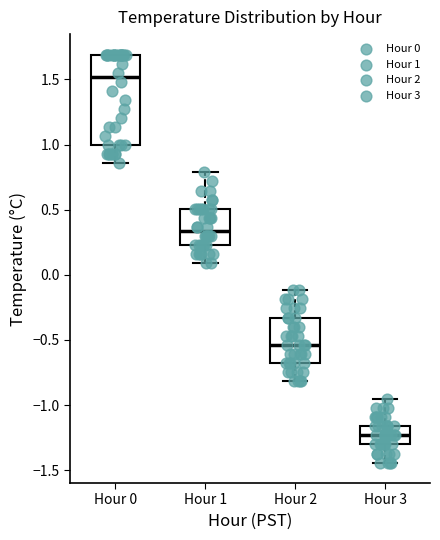

Reading left to right, transcribe this box plot: for each box, give where its median line is, the range the box spans, and where its two whiskers end, as read against the y-axis. The values are not printed on the chart, so give them approximately, as read against the axis.

Hour 0: median 1.50, box 1.00 to 1.70, whiskers 0.85 to 1.70
Hour 1: median 0.35, box 0.25 to 0.50, whiskers 0.10 to 0.80
Hour 2: median -0.55, box -0.70 to -0.35, whiskers -0.80 to -0.10
Hour 3: median -1.25, box -1.30 to -1.15, whiskers -1.45 to -0.95